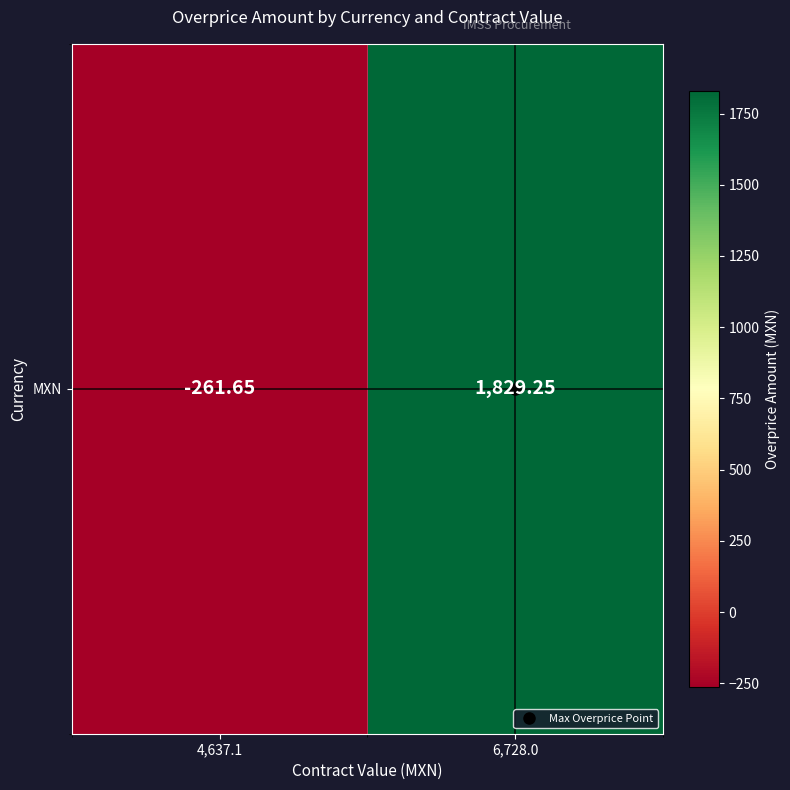

List the labels in order of value, smallest first.

4,637.1, 6,728.0